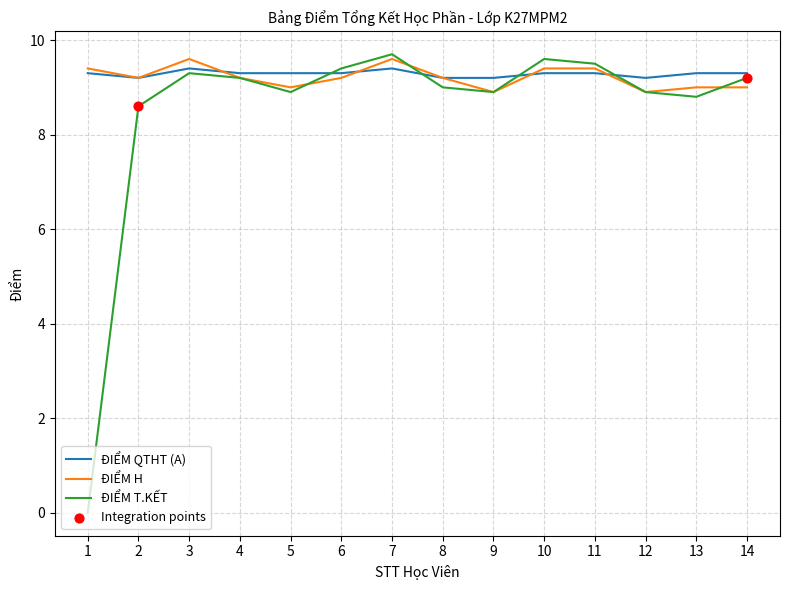

Which series has the widest spread of values?

ĐIỂM T.KẾT